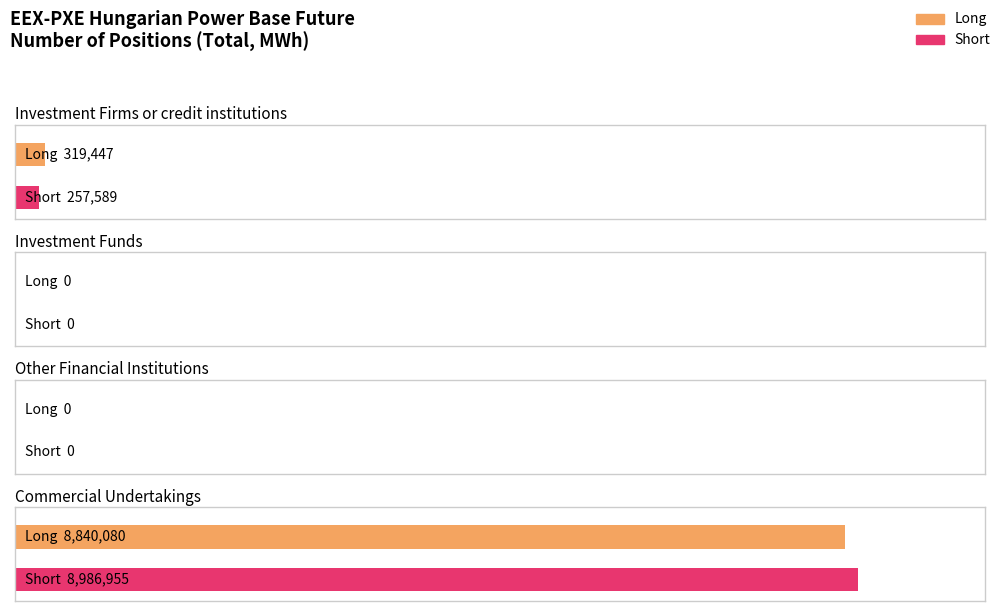

List the labels in order of Long value, largest first.

Commercial Undertakings, Investment Firms or credit institutions, Investment Funds, Other Financial Institutions